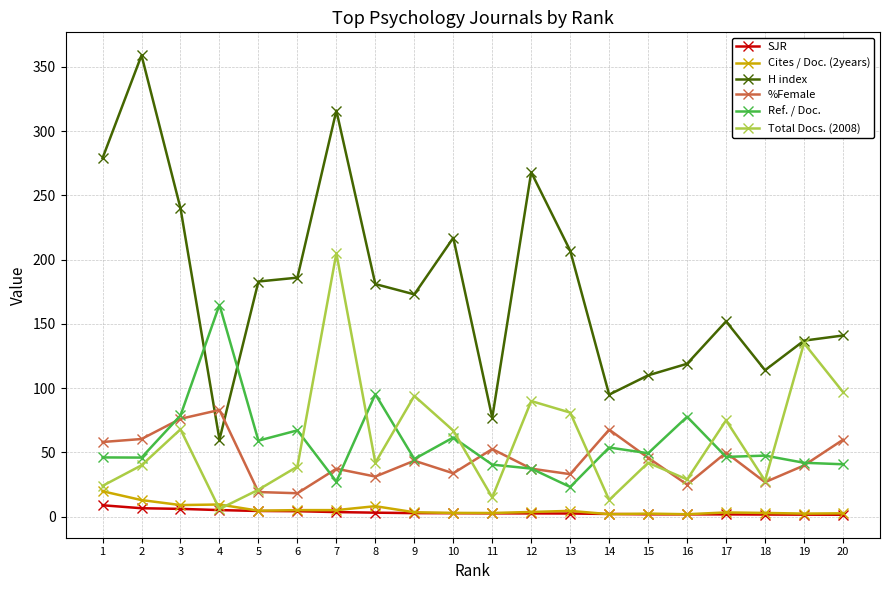

How many lines are shown in the chart?

6